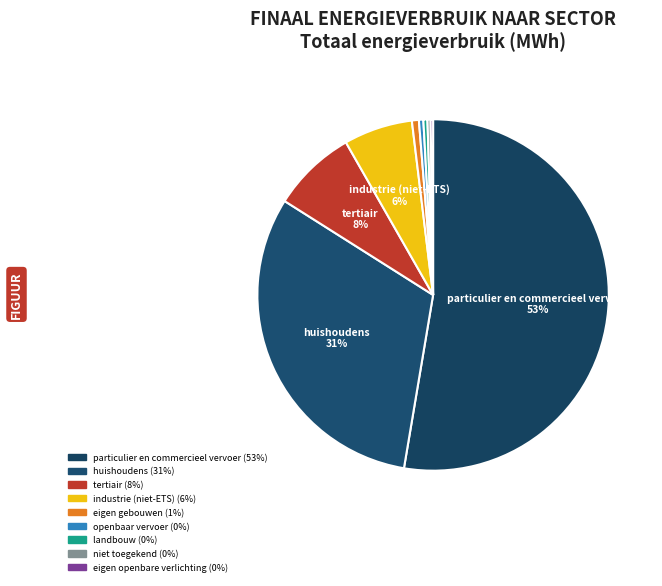

Is there any slice that represents more than half of the pie?

Yes